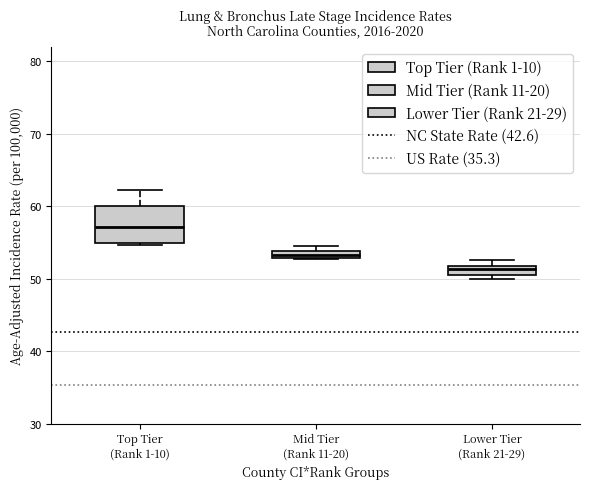

Comparing the boxes themselves (not the whiskers), which one is the tallest?

Top Tier (Rank 1-10)